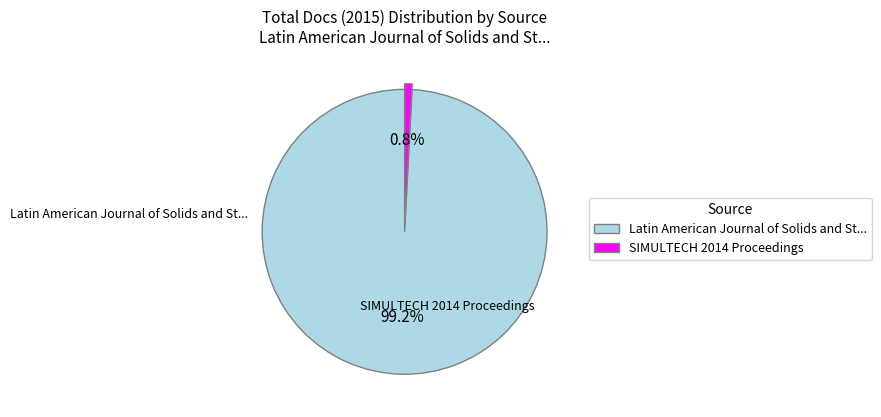

Which slice is the largest?

Latin American Journal of Solids and Structures